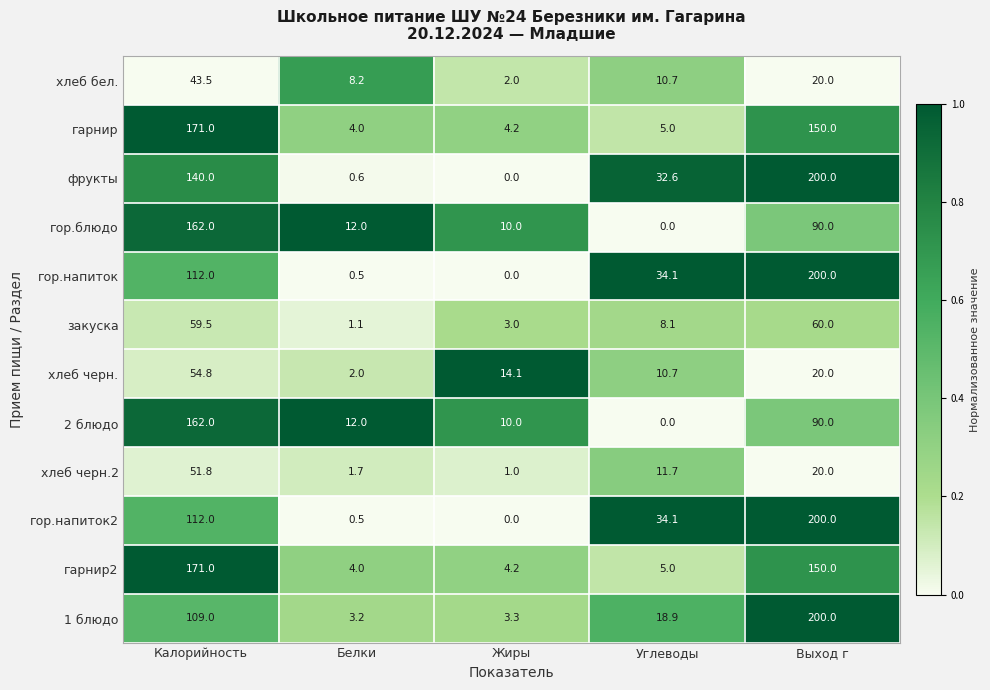

At which category is the sum across all series the highest?

Выход г